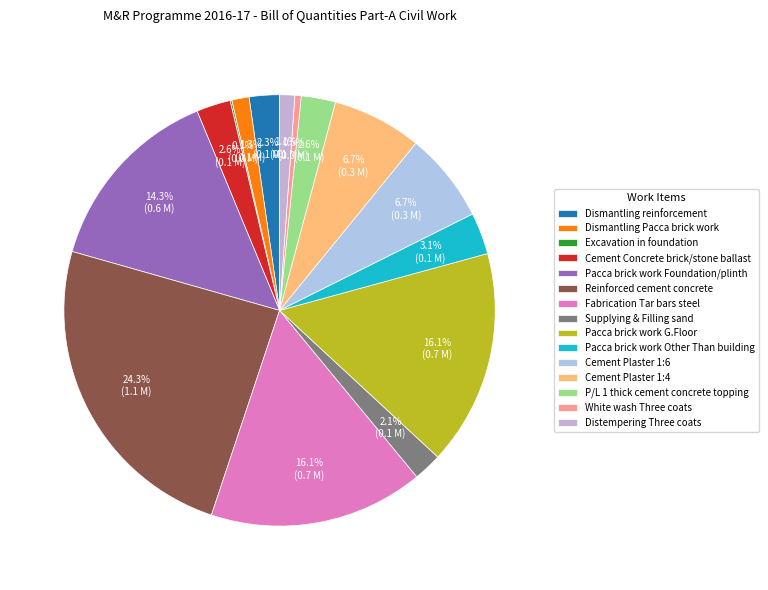

To the nearest percent, what is the difference between the Pacca brick work Other Than building and Pacca brick work G.Floor slice percentages?

13%